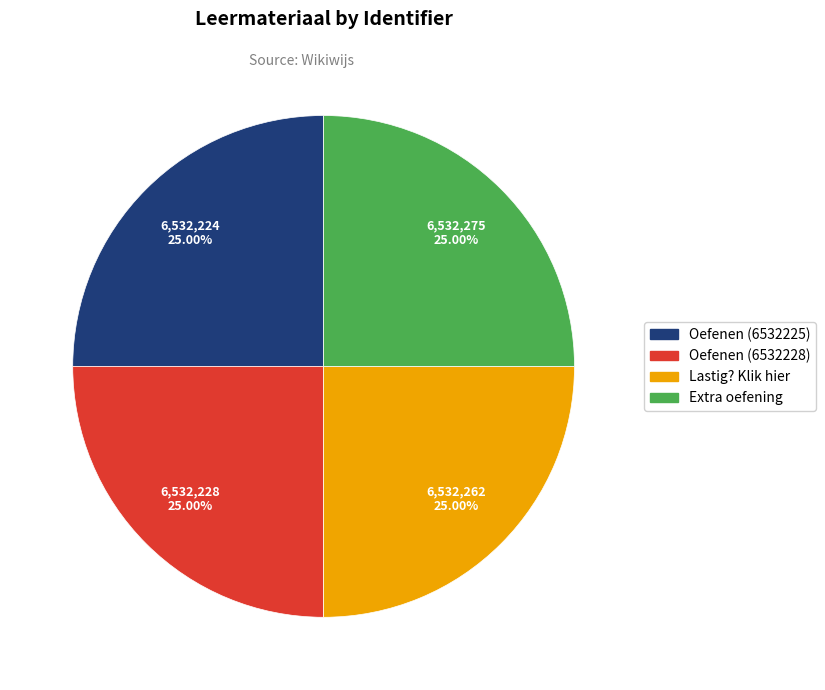

What percentage is the Lastig? Klik hier slice, to the nearest percent?

25%